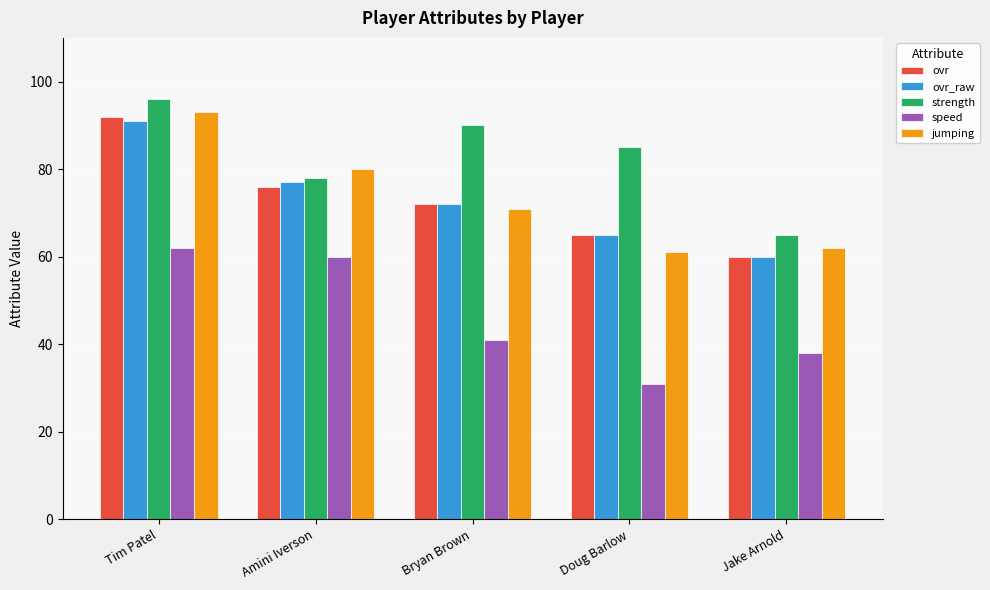

Reading left to right, transcribe all the data shown in this chart.

ovr: 92	76	72	65	60
ovr_raw: 91	77	72	65	60
strength: 96	78	90	85	65
speed: 62	60	41	31	38
jumping: 93	80	71	61	62